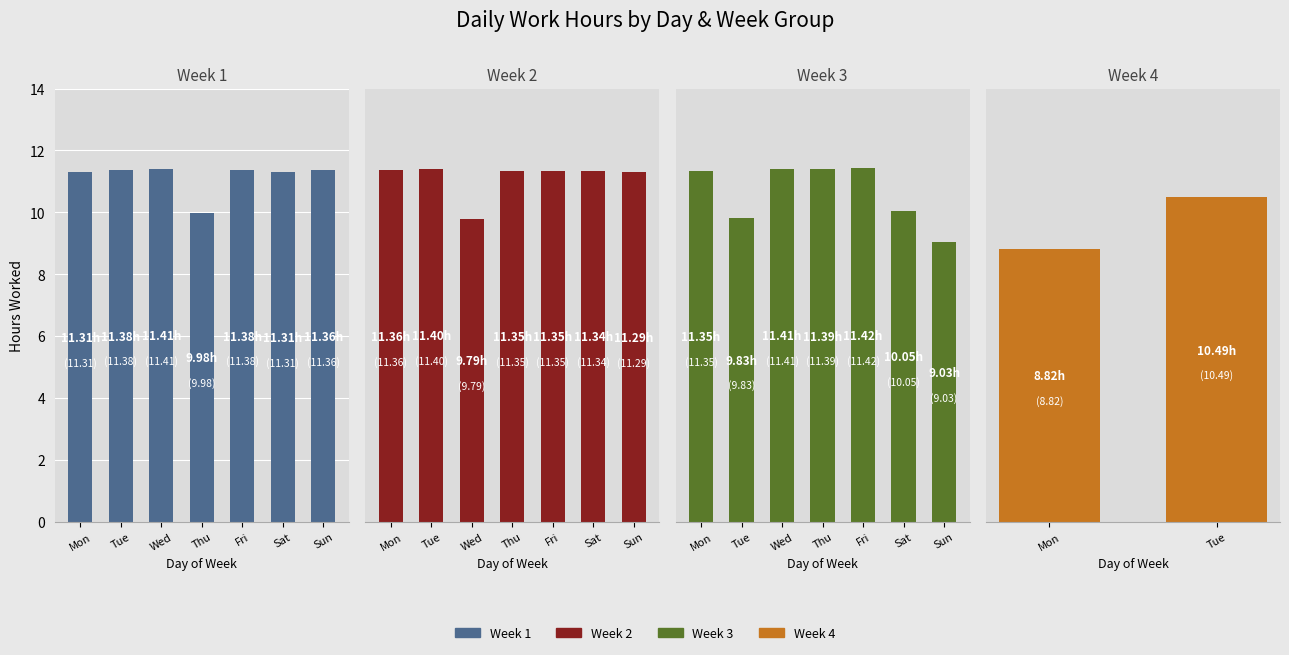

What is the value of the Week 1 bar at the 7th from the left?

11.4